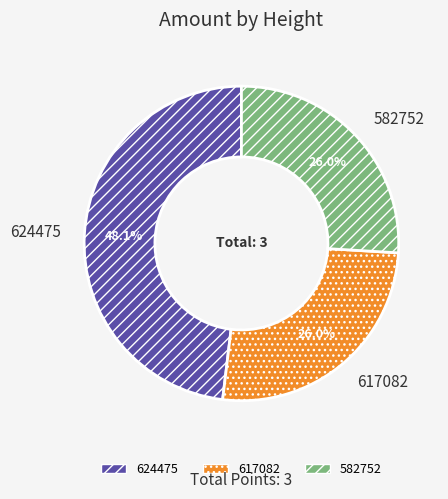

Is it true that 582752 is 26% of the pie?

True